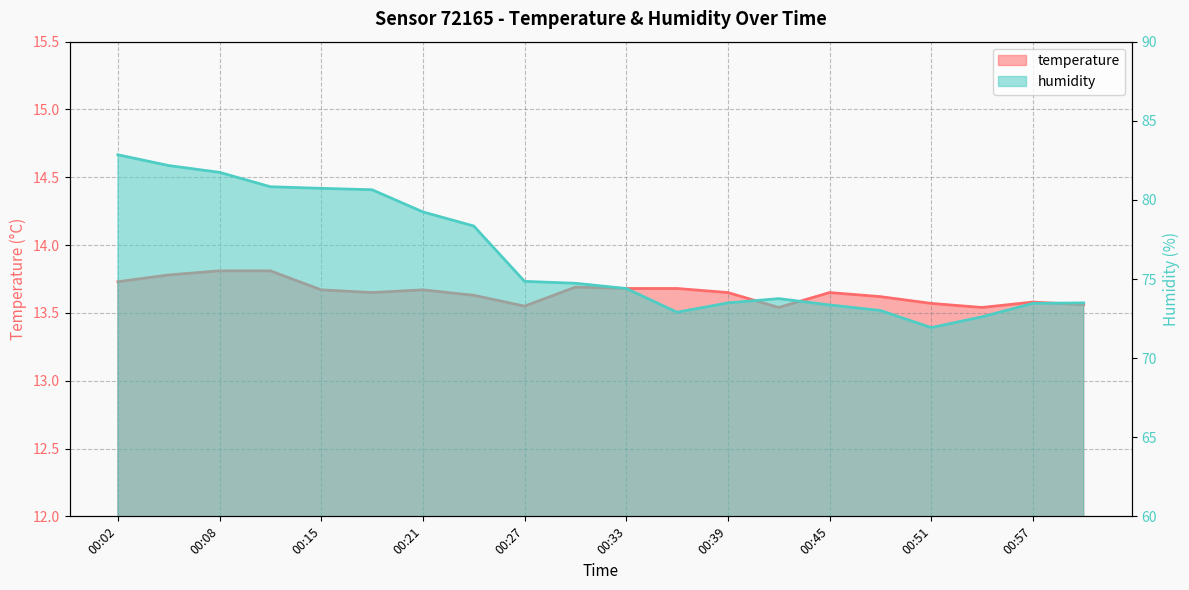

What is the value of the temperature point at the 4th from the left?

13.8